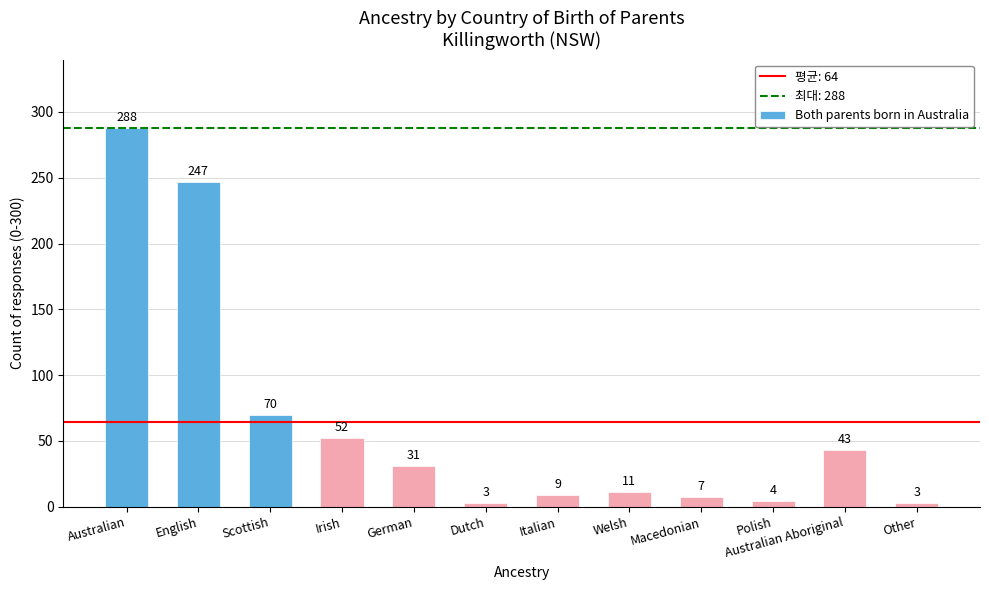

Approximately how many times larger is the value at Polish compared to Scottish?

0.1